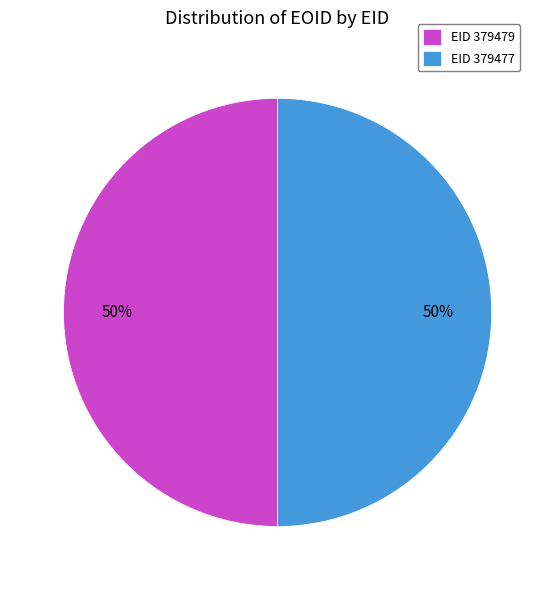

To the nearest percent, what percentage of the pie is EID 379477?

50%